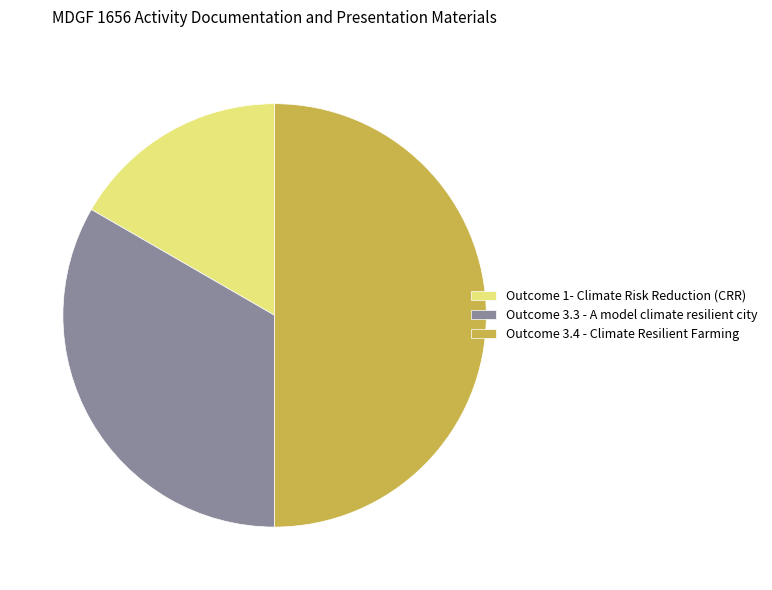

Rank the categories by value from lowest to highest.

Outcome 1- Climate Risk Reduction (CRR), Outcome 3.3 - A model climate resilient city, Outcome 3.4 - Climate Resilient Farming